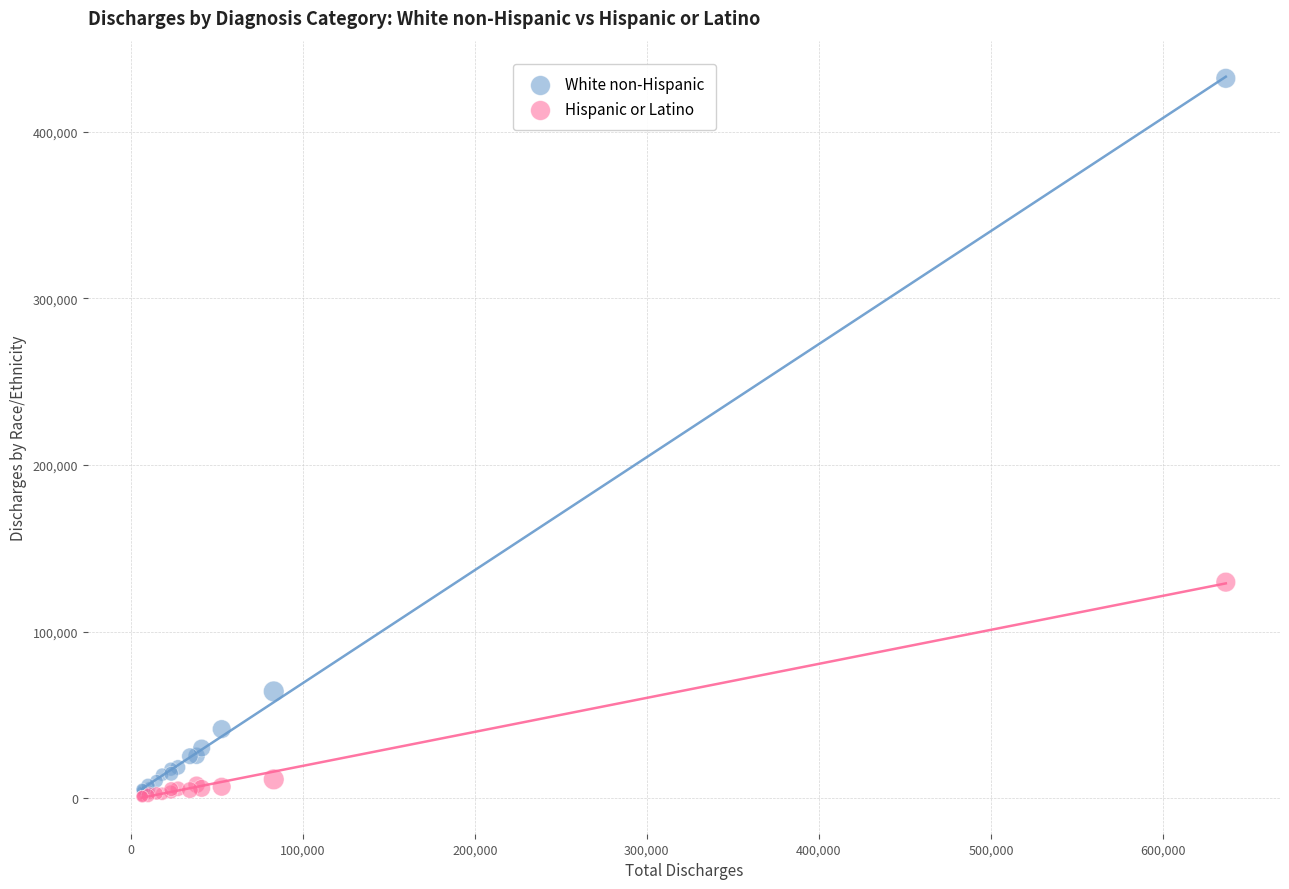

In the White non-Hispanic series, what Y value is closest to 218020?

64056